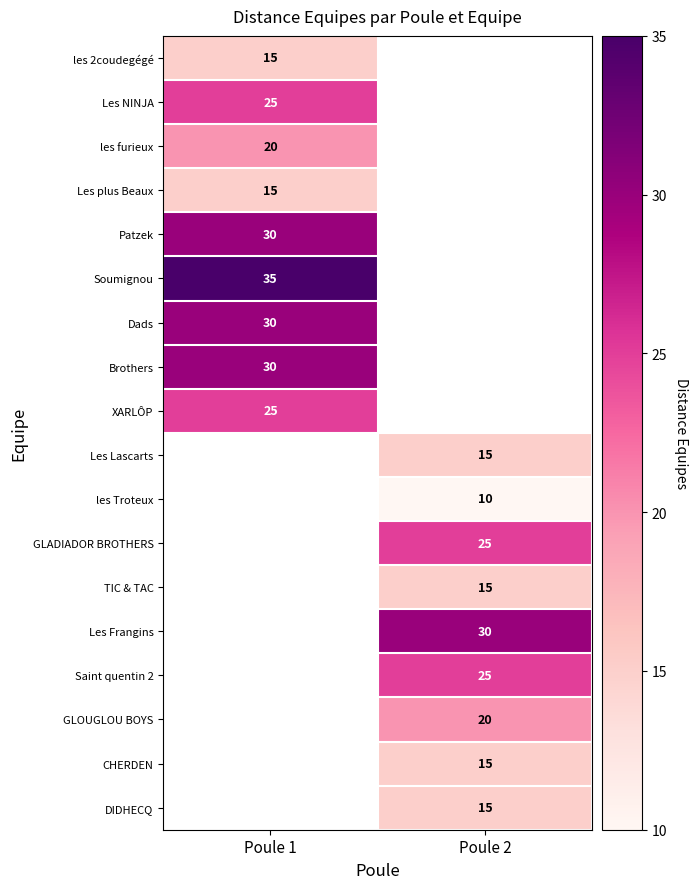

The Saint quentin 2 series shows 25 at Poule 2. True or false?

True